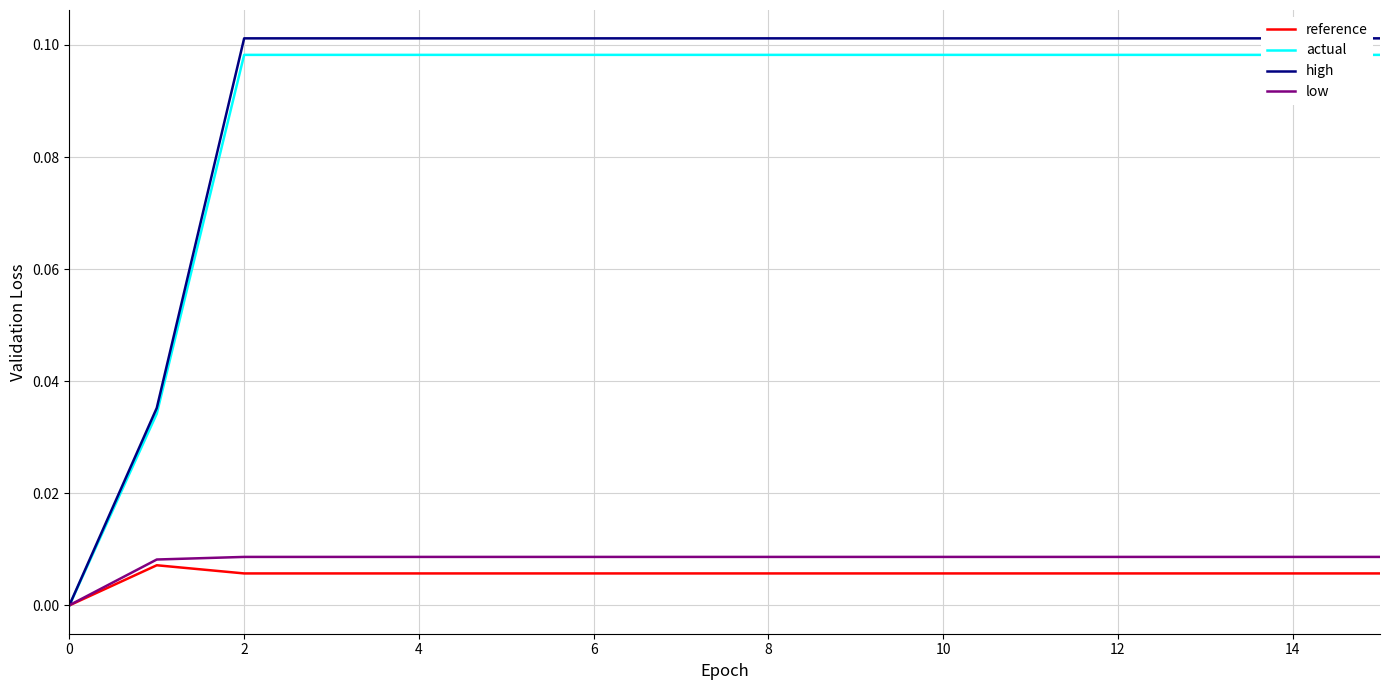

How many lines are shown in the chart?

4